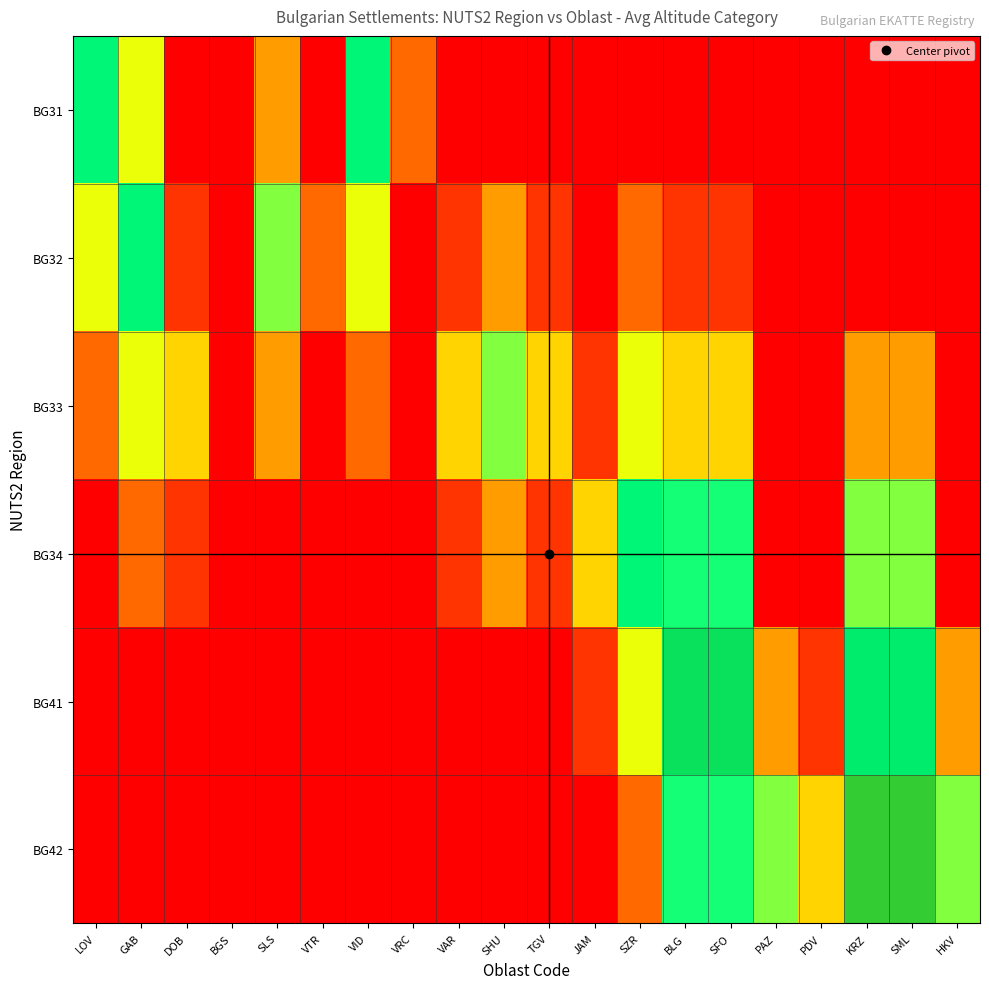

What is the total value across all series at VAR?

0.5